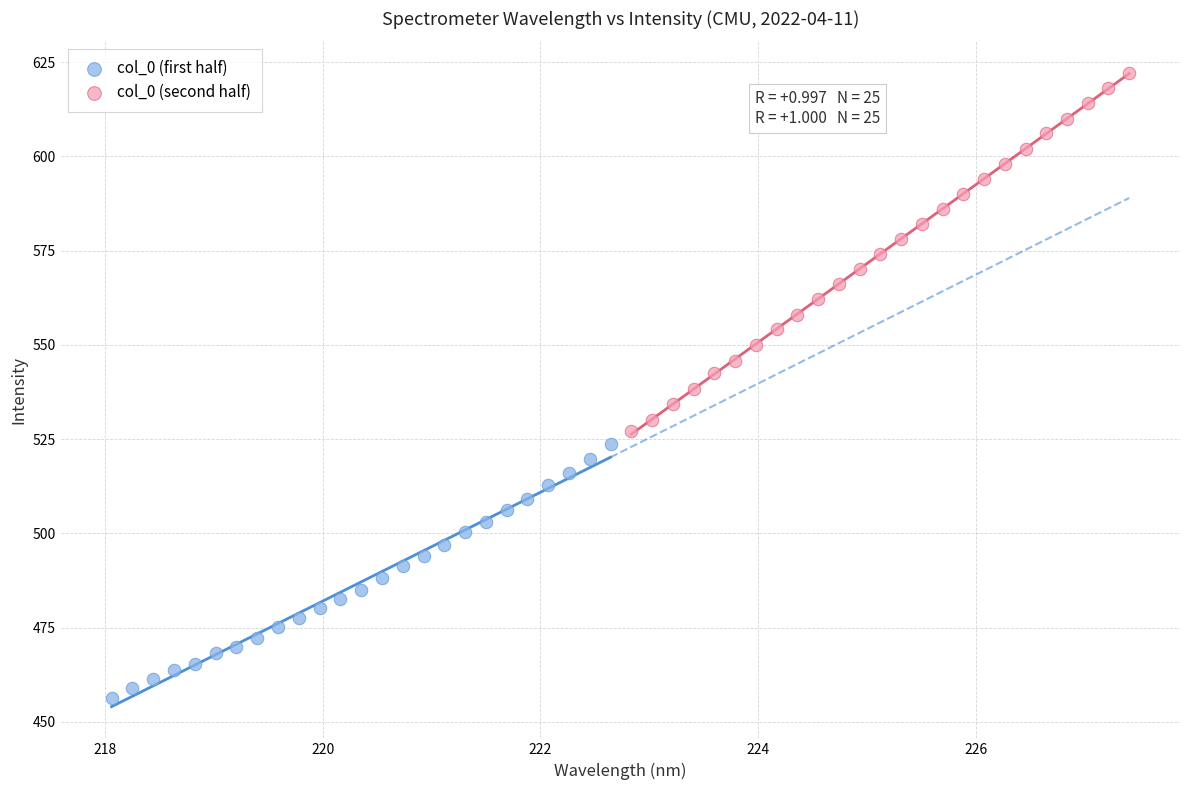

Which series has the largest Y range (max minus min)?

col_0 (second half)